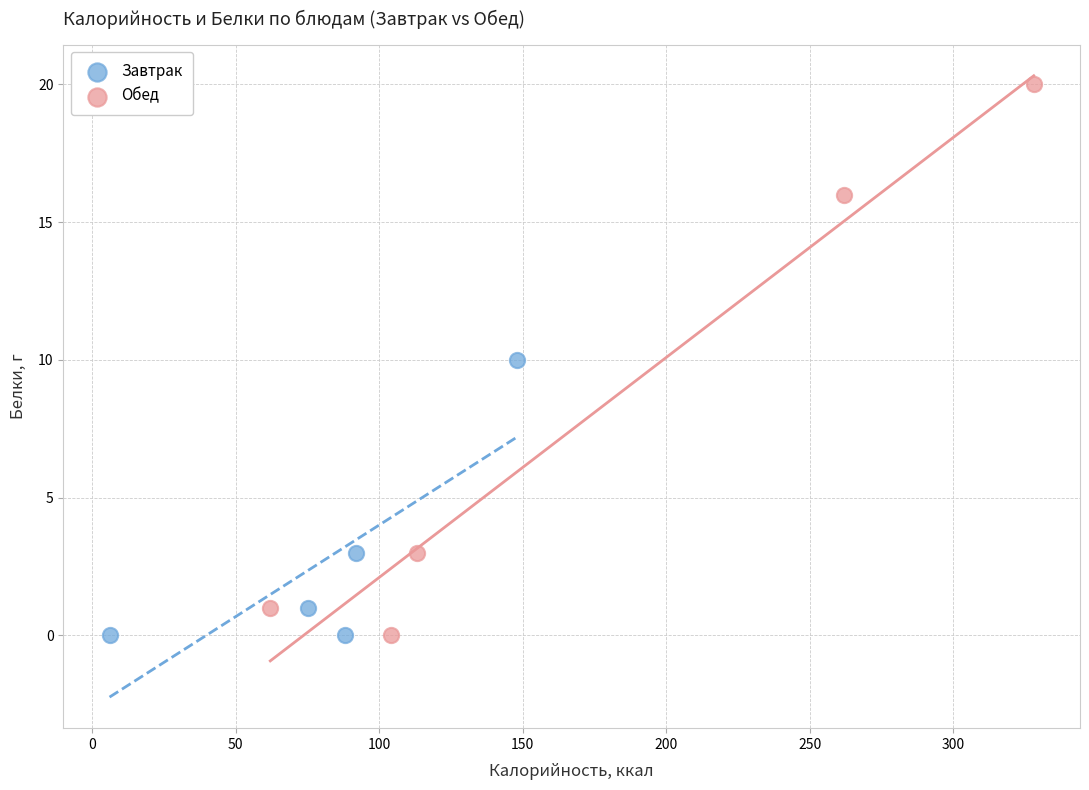

Which series has the largest Y range (max minus min)?

Обед